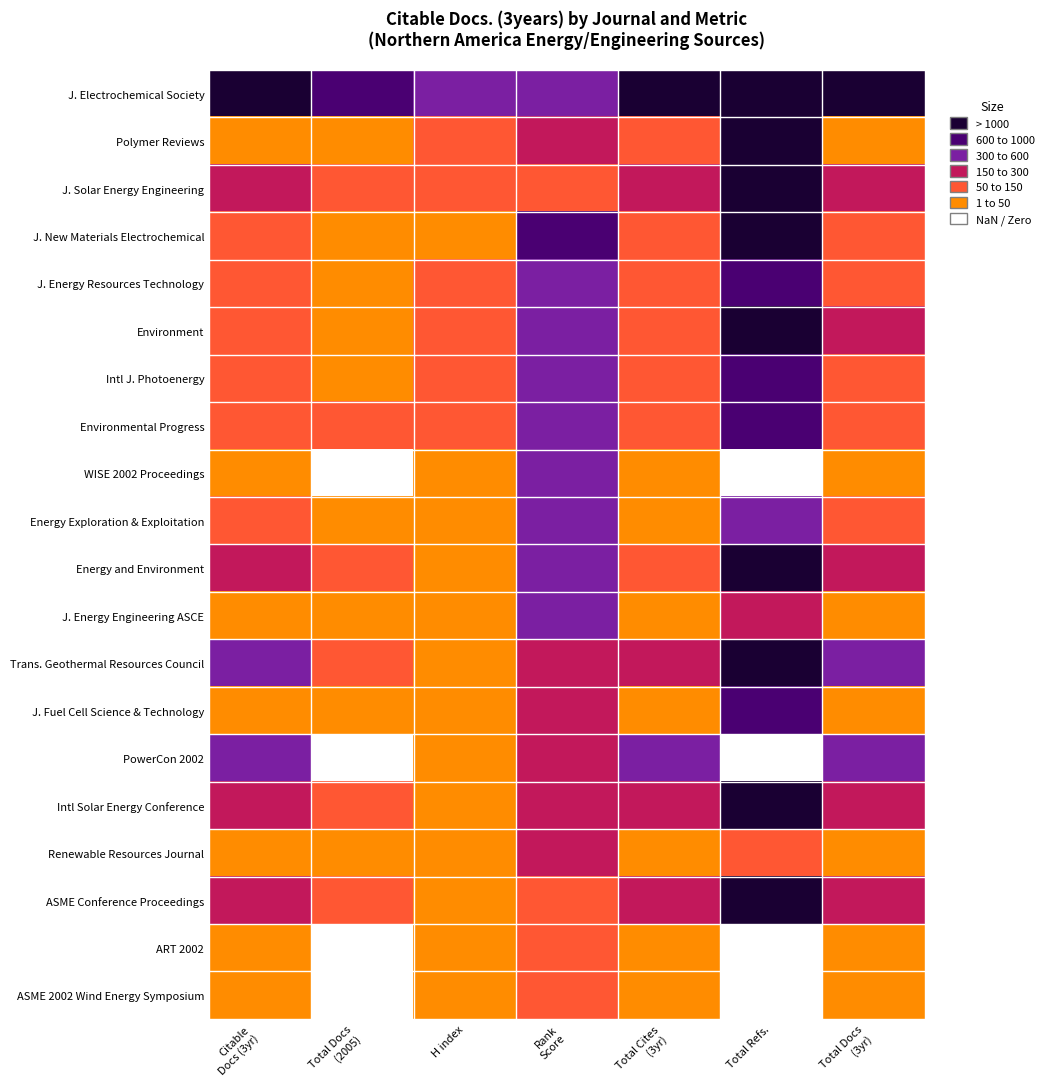

What is the difference between the Environmental Progress values at H index and Total Refs.?

874.0